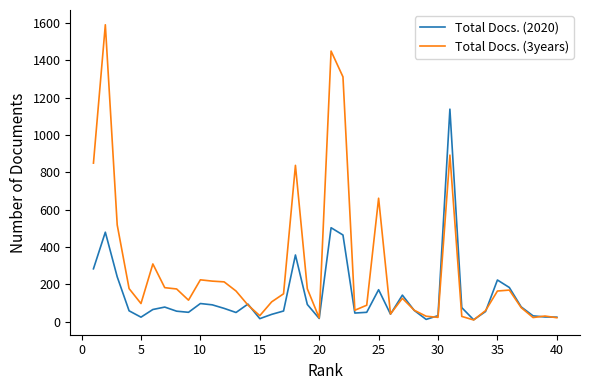

Which series has the largest total across all categories?

Total Docs. (3years)